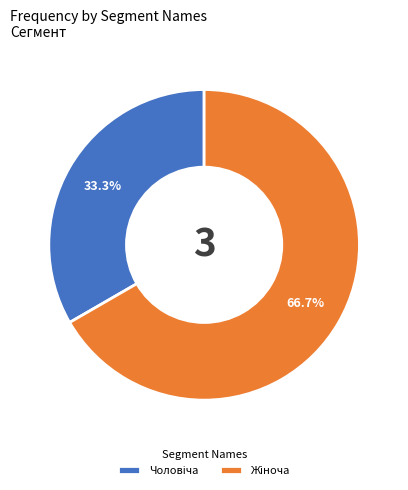

Is there a majority slice in this chart?

Yes